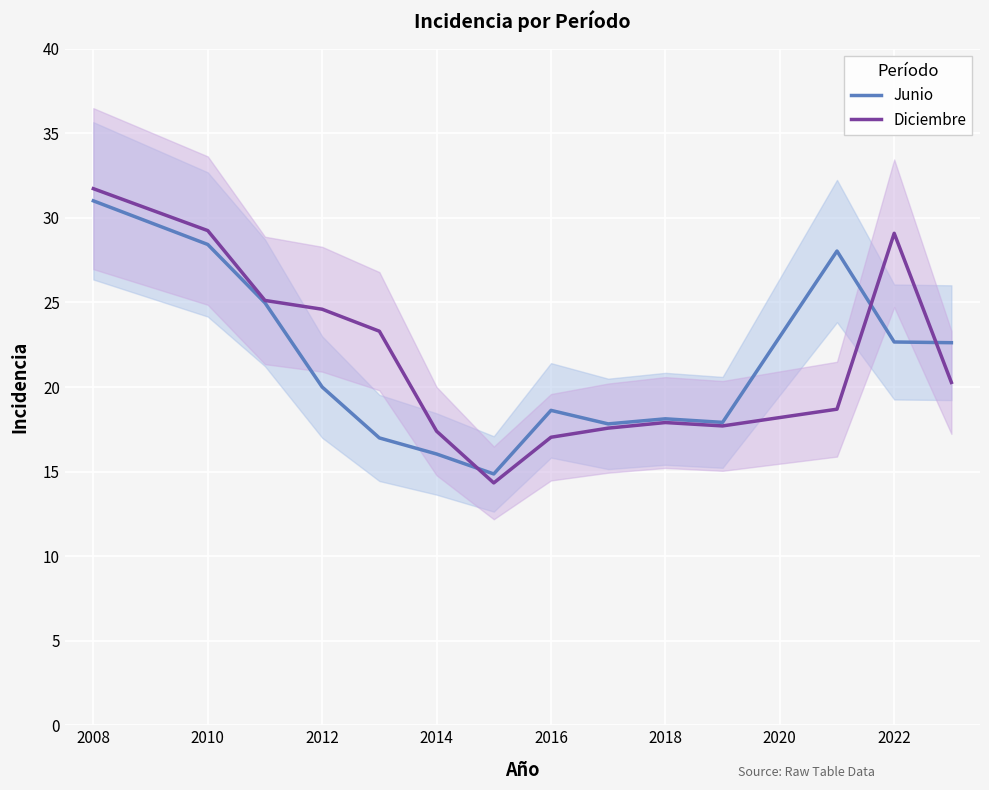

The Diciembre series shows 17.9 at 2018. True or false?

True